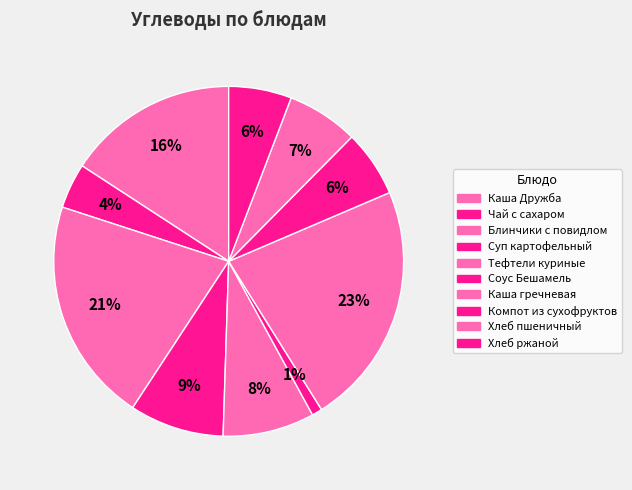

To the nearest percent, what is the difference between the largest and smallest slice percentages?

22%